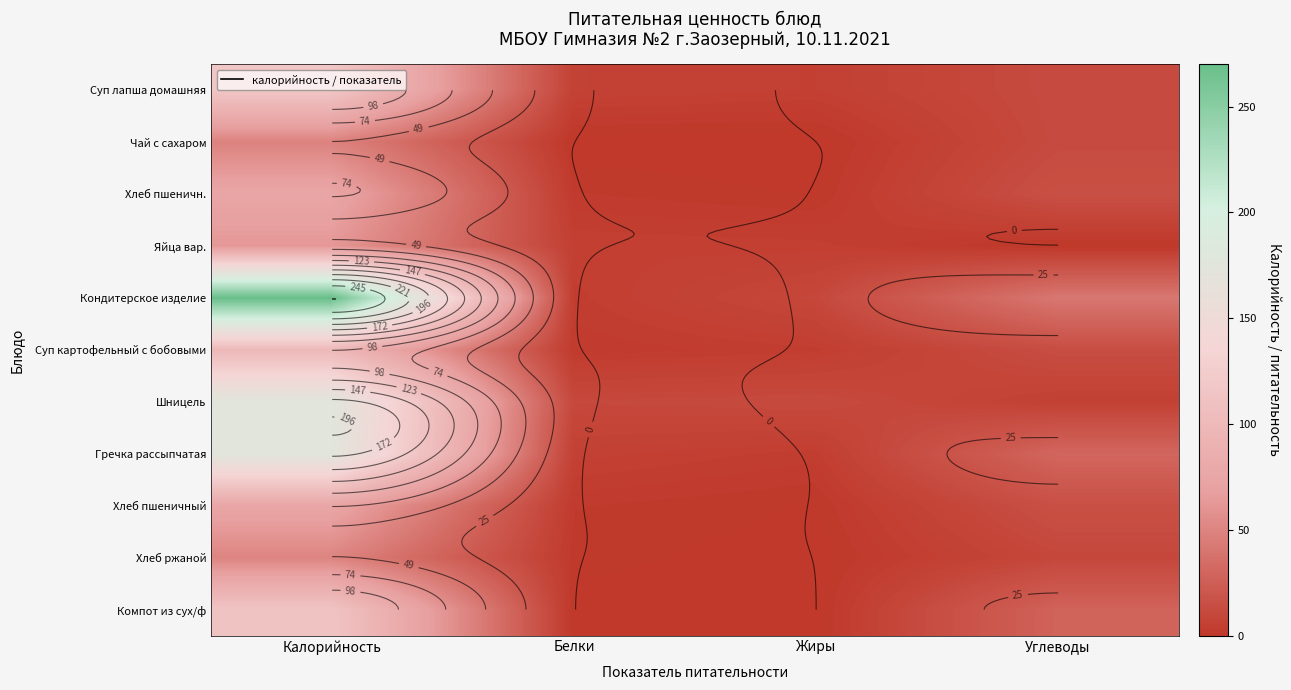

At Углеводы, list the series in order from smallest to largest.

Яйца вар., Шницель, Хлеб ржаной, Чай с сахаром, Суп лапша домашняя, Суп картофельный с бобовыми, Хлеб пшеничн., Хлеб пшеничный, Компот из сух/ф, Гречка рассыпчатая, Кондитерское изделие